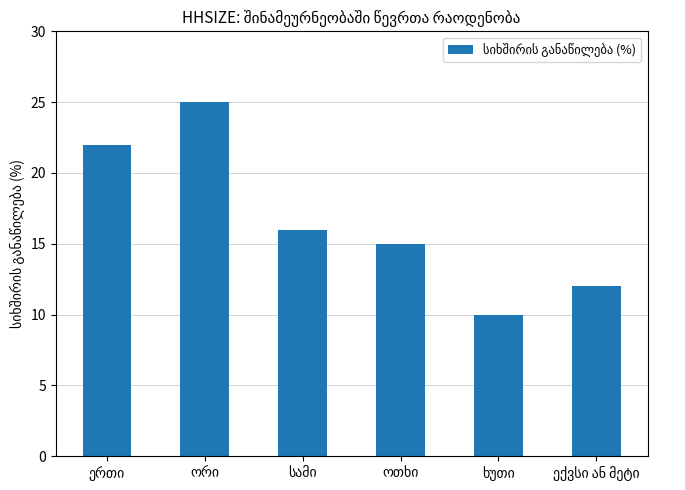

What is the greatest value displayed?

25